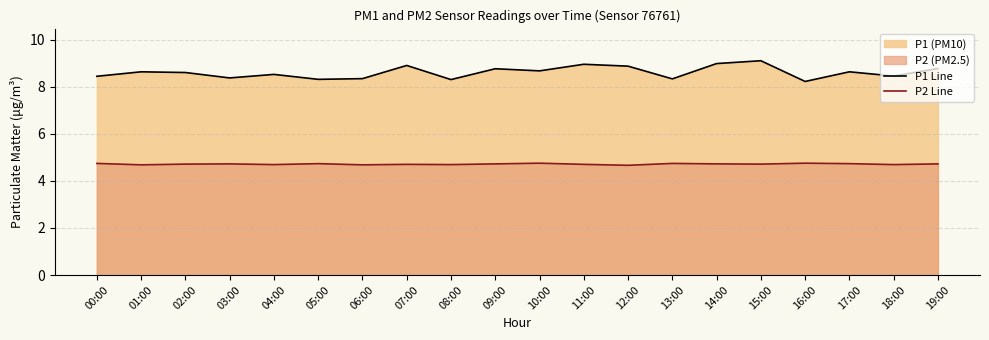

What is the value of the P2 Line point at the 11th from the left?

4.8